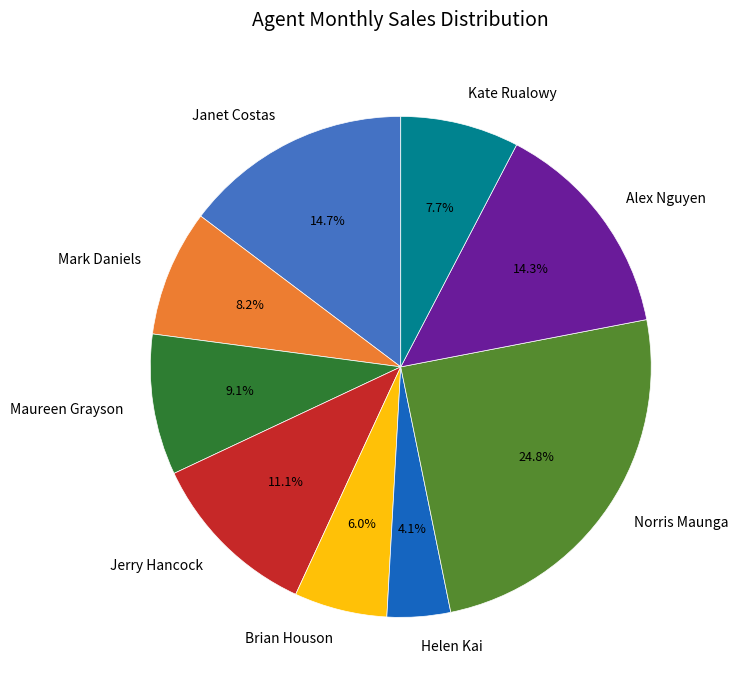

Is Jerry Hancock the majority of the pie?

No